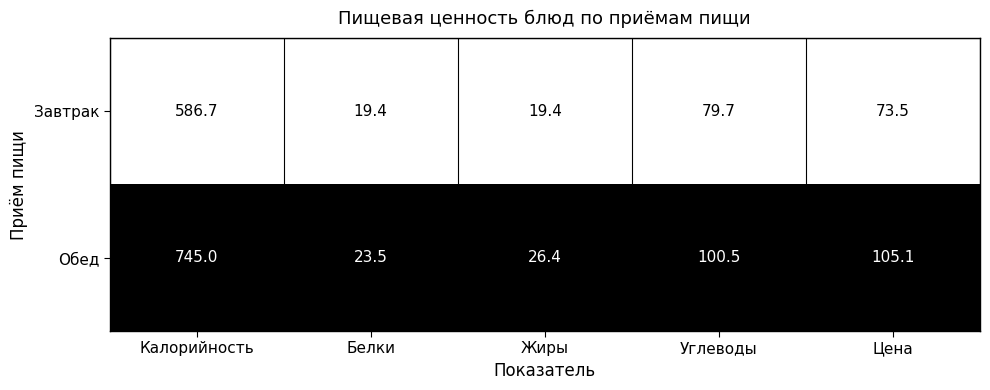

What is the total value across all series at Углеводы?

180.2